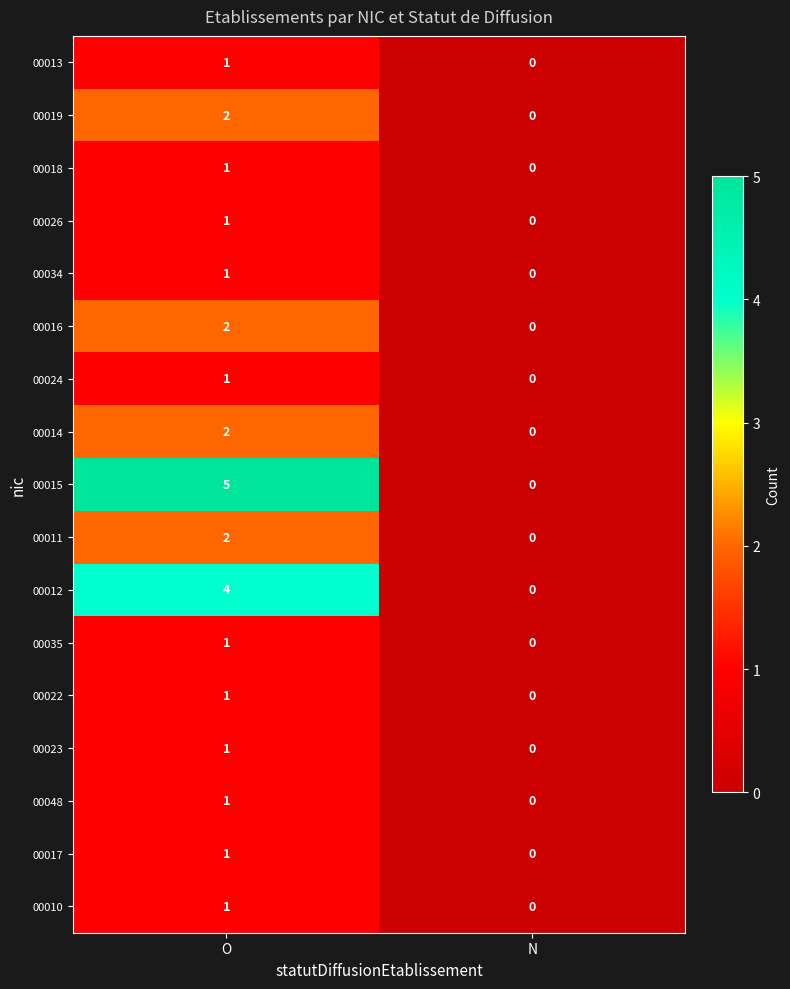

At which label is 00034 closest to 0?

N